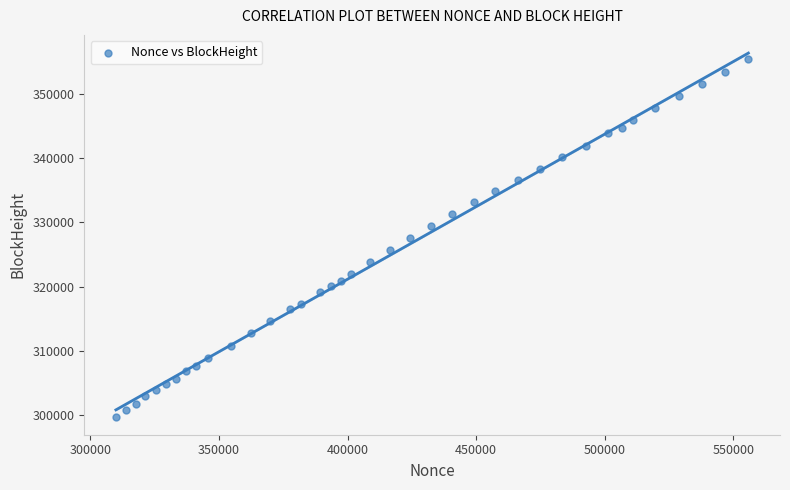

What is the range of Y values (max minus min)?

55673